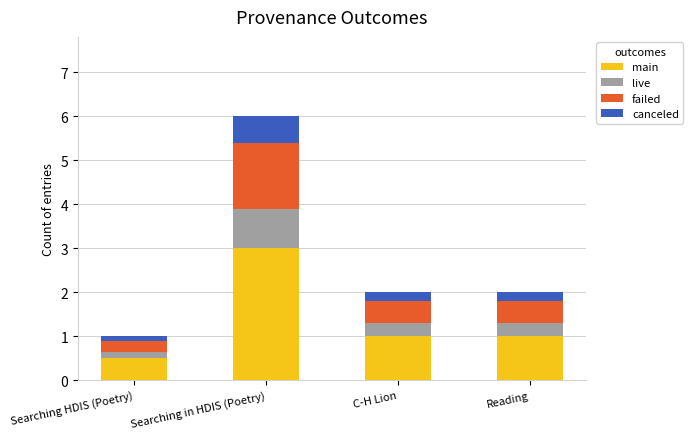

At which category is the sum across all series the highest?

Searching in HDIS (Poetry)